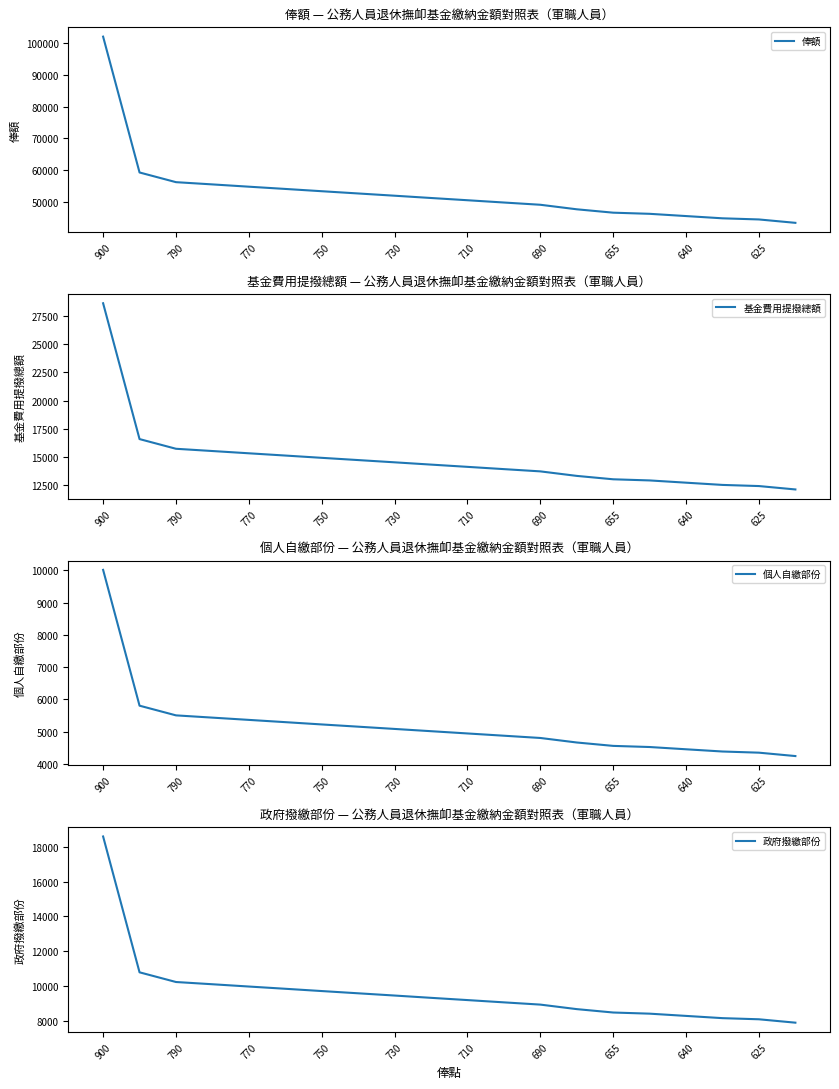

What is the highest value of the 俸額 series?

102160